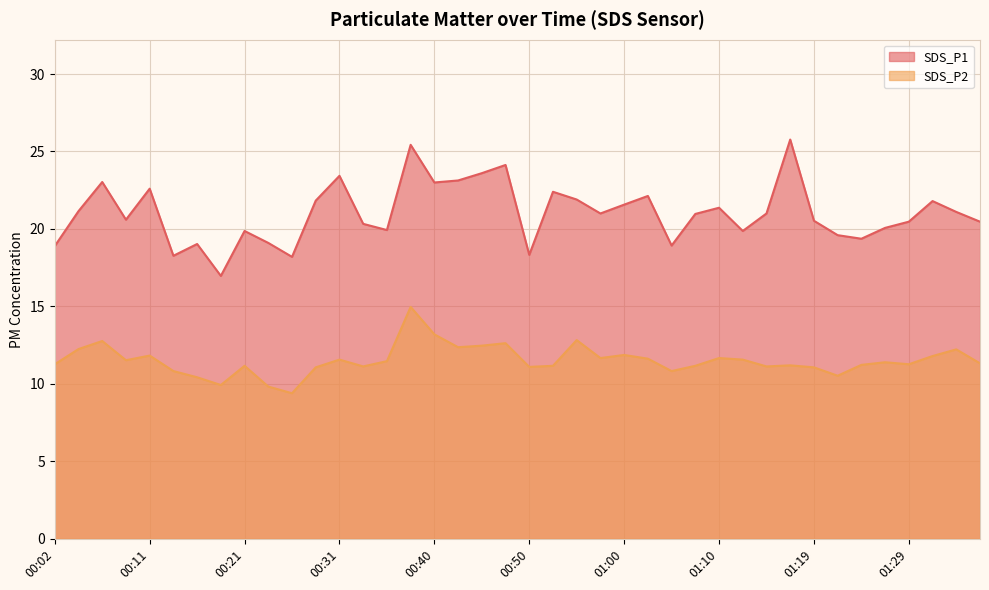

What is the difference between the maximum and minimum values in the SDS_P1 series?

8.8